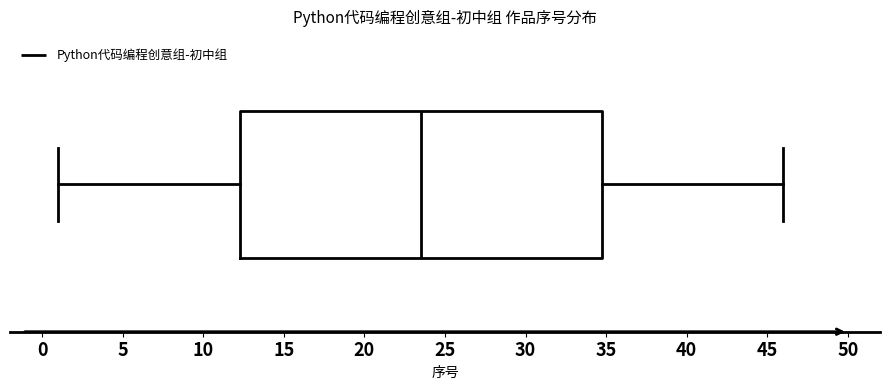

Where is the left edge of the box on the x-axis? The values are not printed on the chart, so give them approximately, as read against the axis.

12.5